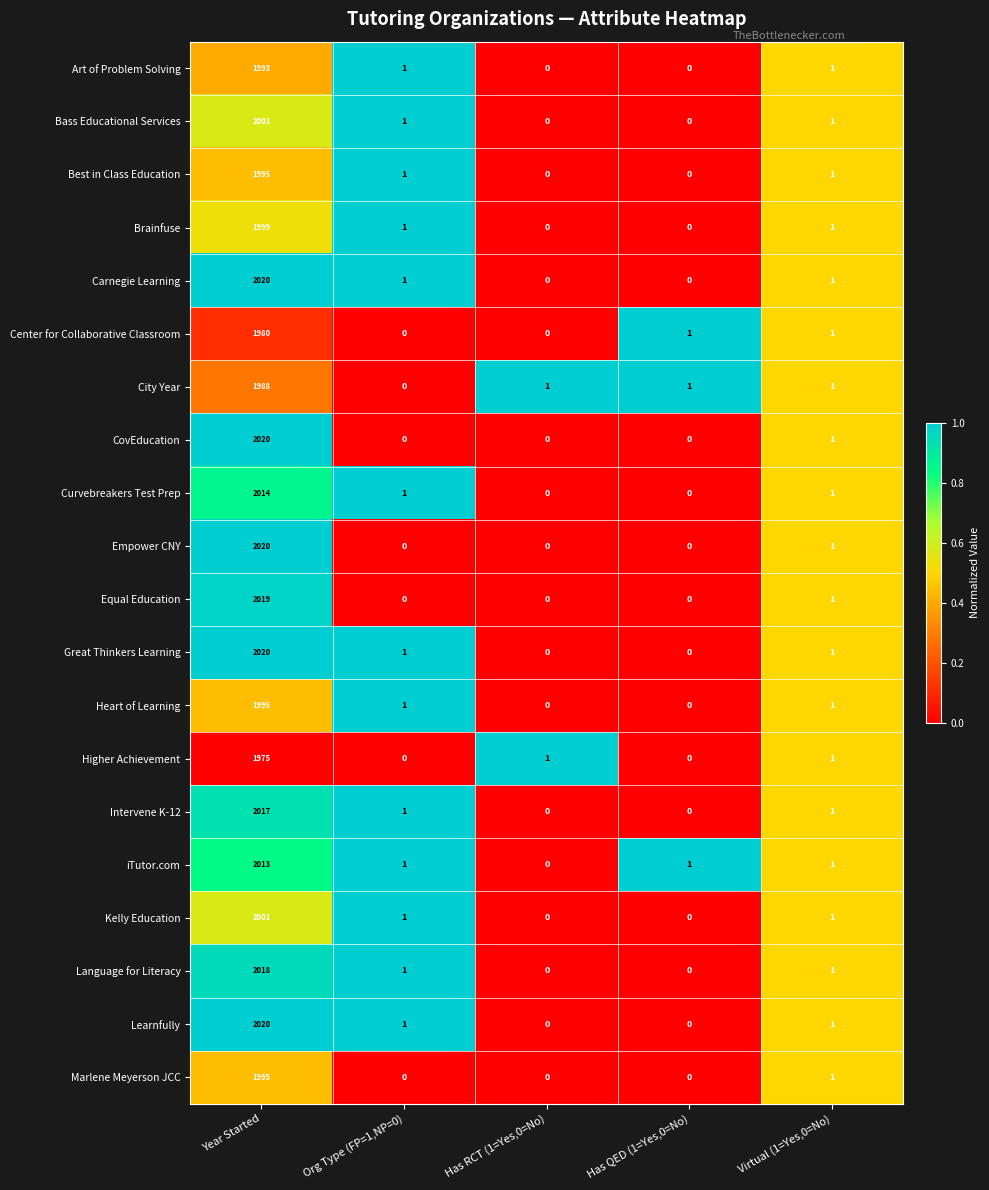

Where does the Heart of Learning series first go above 1?

Year Started